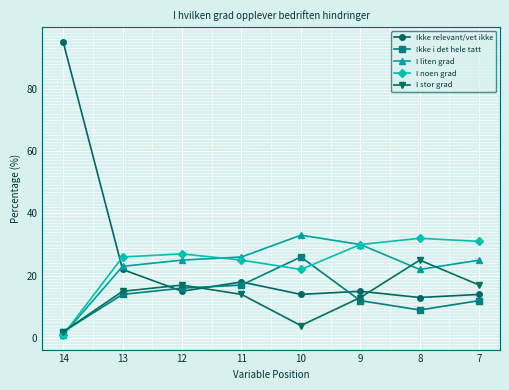

What is the sum of the Ikke i det hele tatt values at 14 and 12?

18